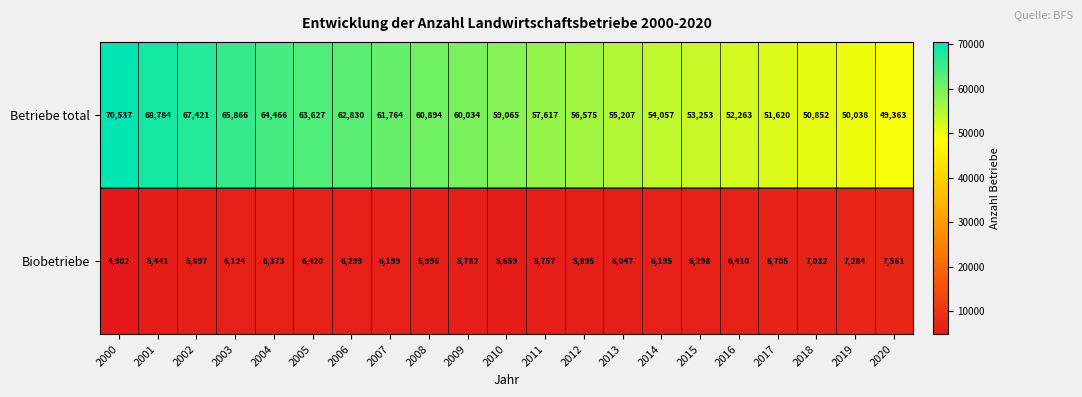

List the series in order of their peak value, highest first.

Betriebe total, Biobetriebe